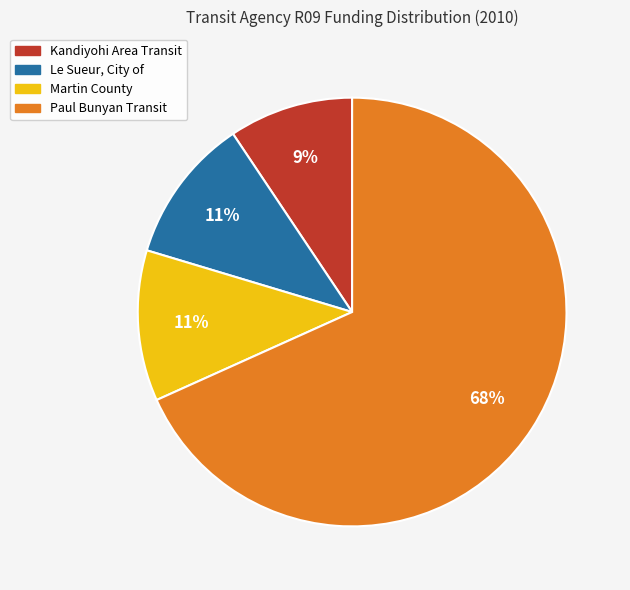

Does any single category account for the majority?

Yes